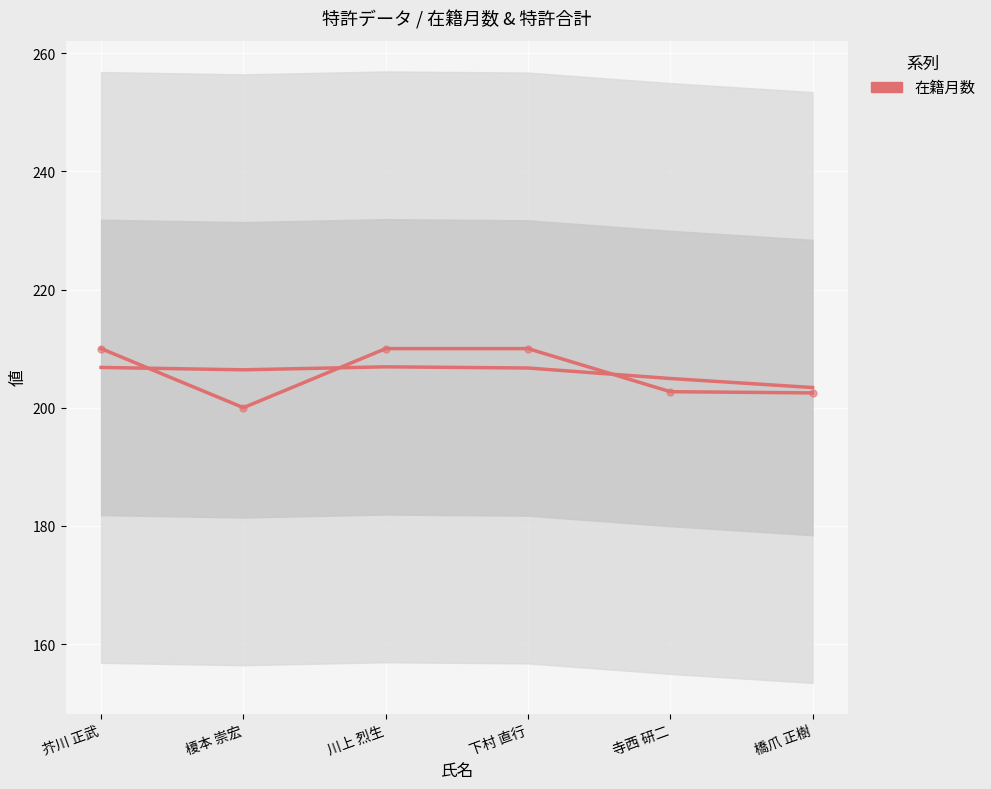

Which series has the largest range (max minus min)?

在籍月数